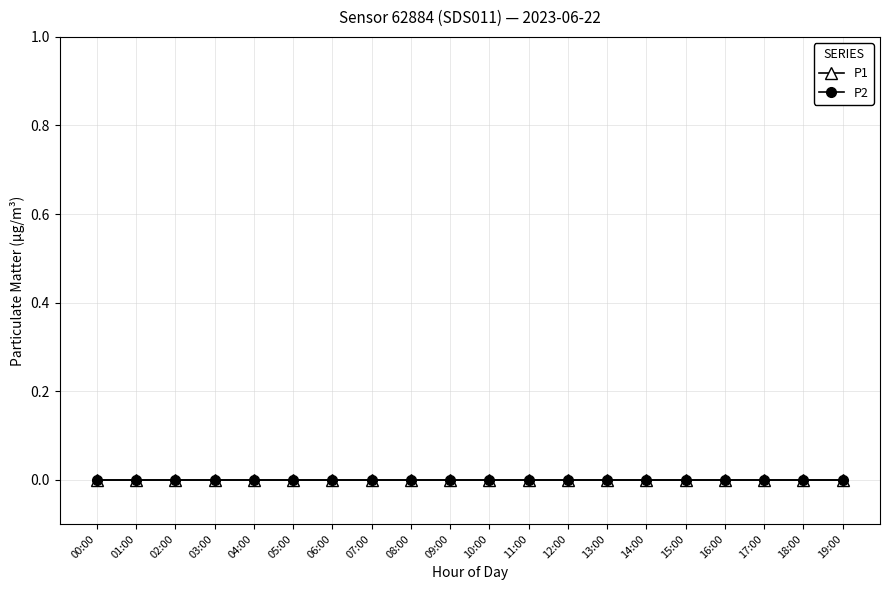

True or false: P1 and P2 intersect in this chart.

False